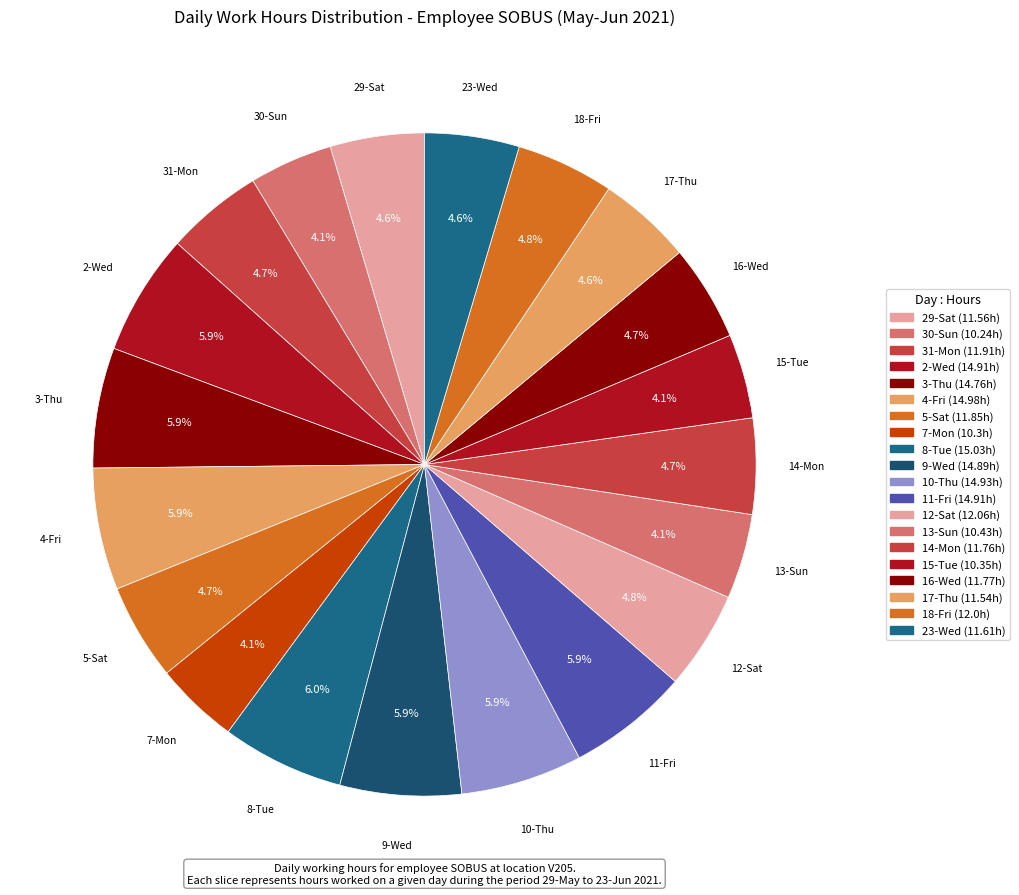

To the nearest percent, what is the average slice percentage?

5%